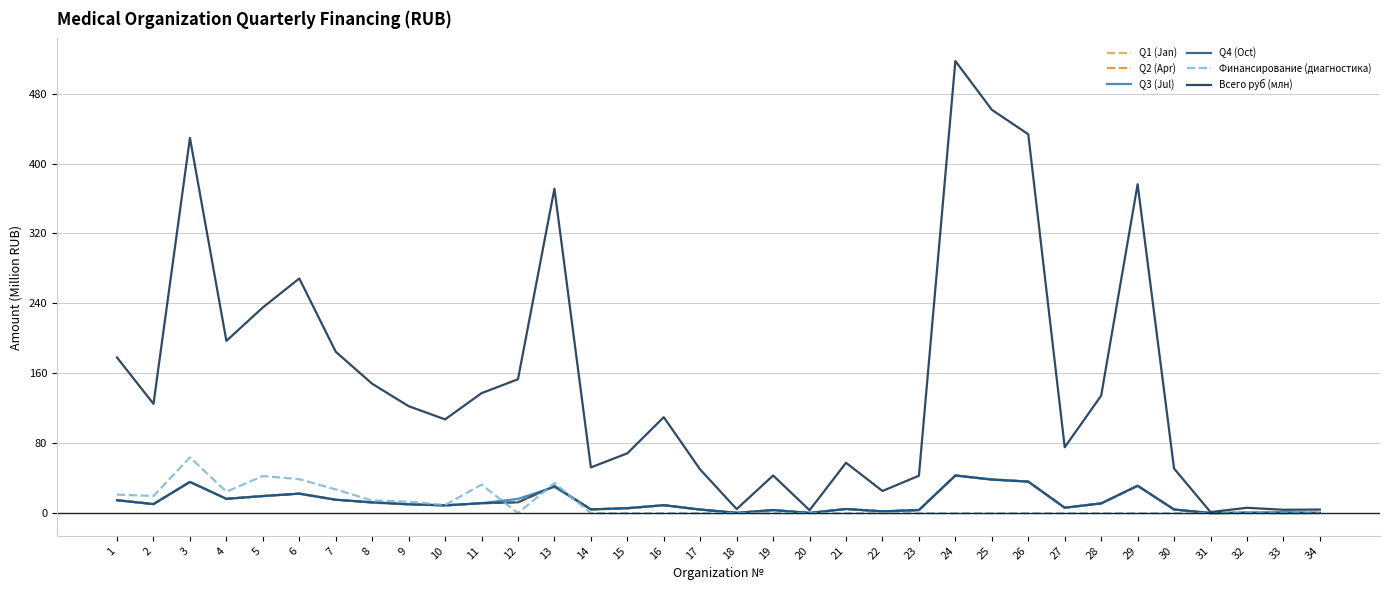

True or false: Финансирование (диагностика) and Q4 (Oct) cross at least once.

True